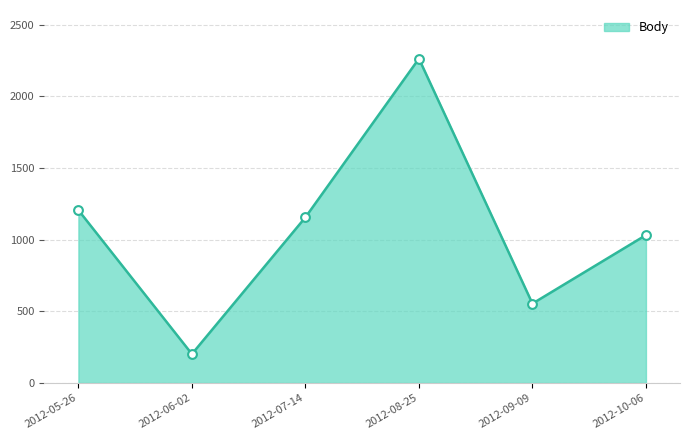

What is the ratio of the value at 2012-09-09 to the value at 2012-06-02?

2.7